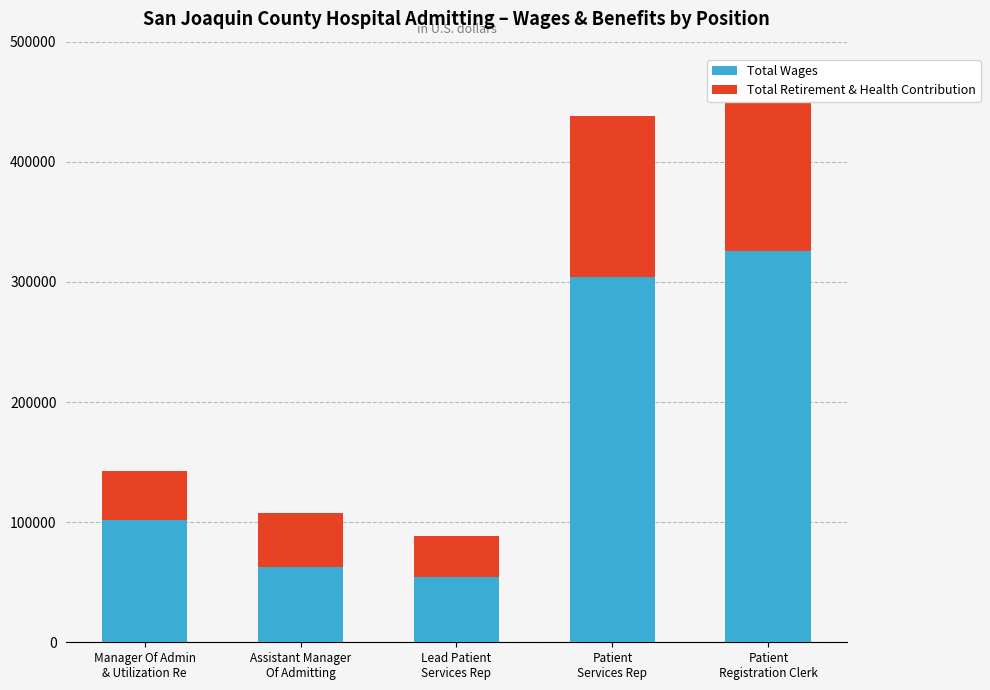

Which series has the largest total across all categories?

Total Wages